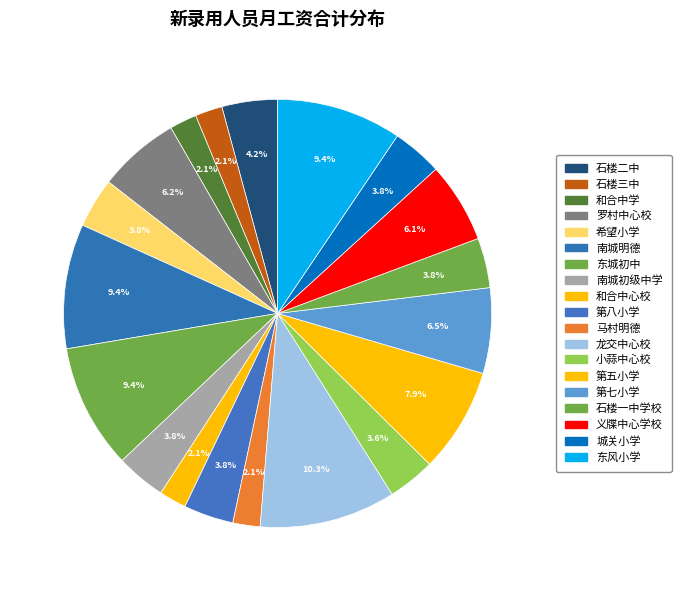

To the nearest percent, what is the combined percentage of 石楼二中 and 和合中学?

6%